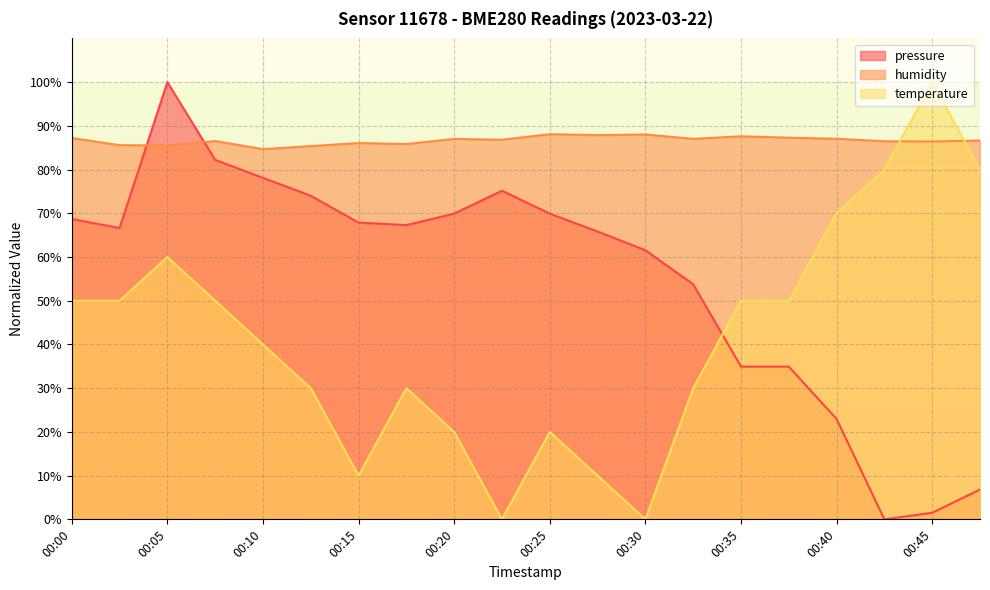

What is the approximate value of pressure at 00:27?

65.8